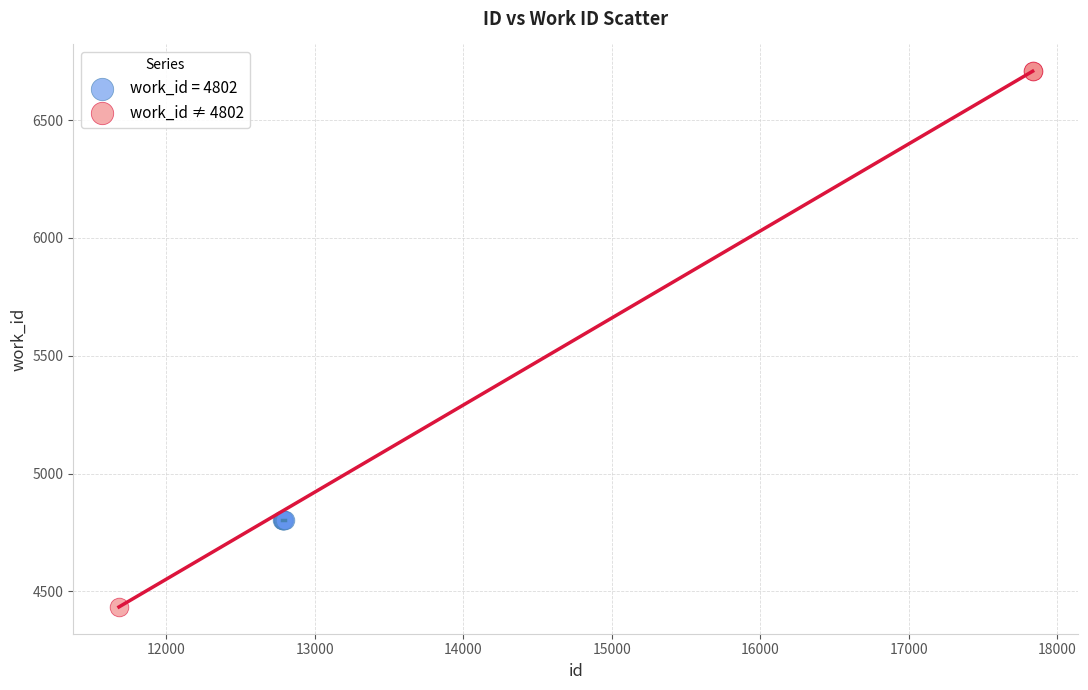

Which series contains the lowest Y value?

work_id ≠ 4802